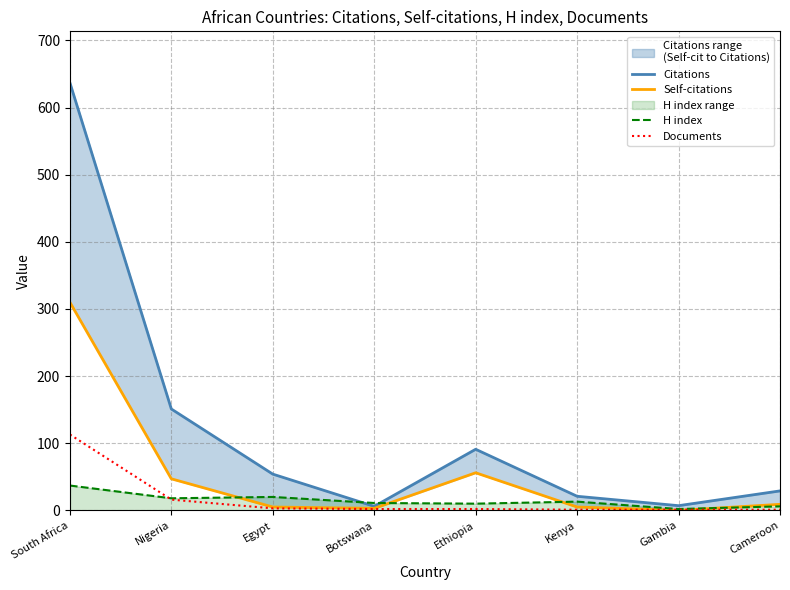

Read the Citations value at Egypt.

54